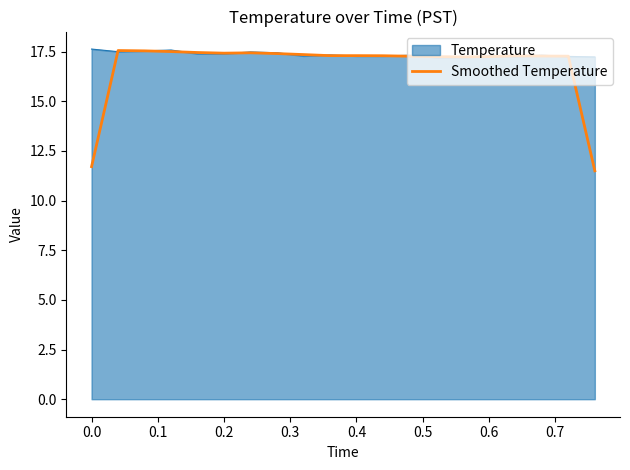

Which series has the largest range (max minus min)?

Smoothed Temperature